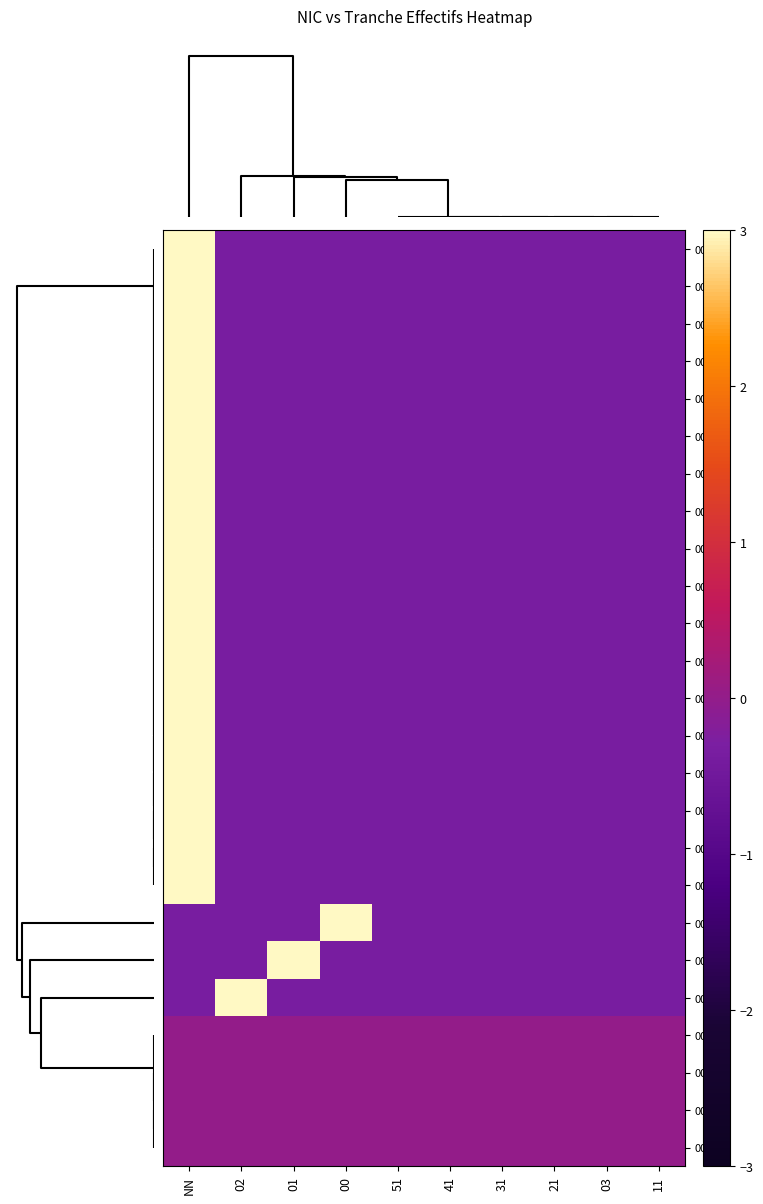

Rank the series at 41 from highest to lowest value.

00032, 00027, 00066, 00036, 00028, 00014, 00015, 00013, 00010, 00029, 00030, 00017, 00023, 00037, 00021, 00031, 00011, 00019, 00016, 00012, 00034, 00042, 00038, 00026, 00018